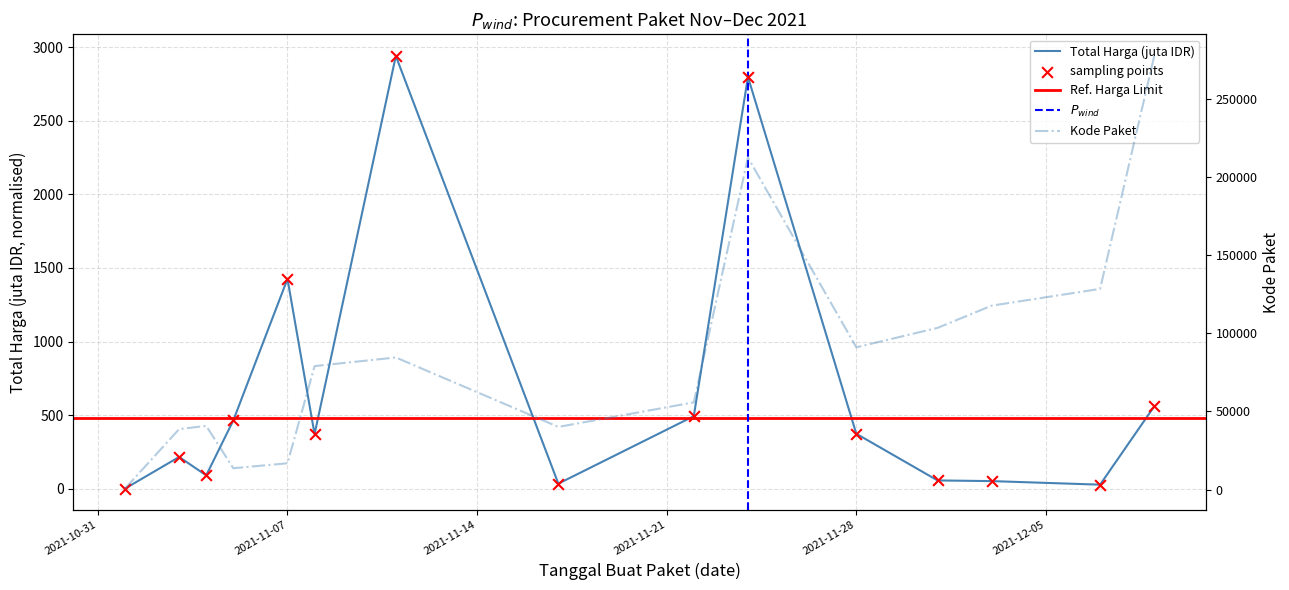

At which category is the sum across all series the highest?

2021-12-09